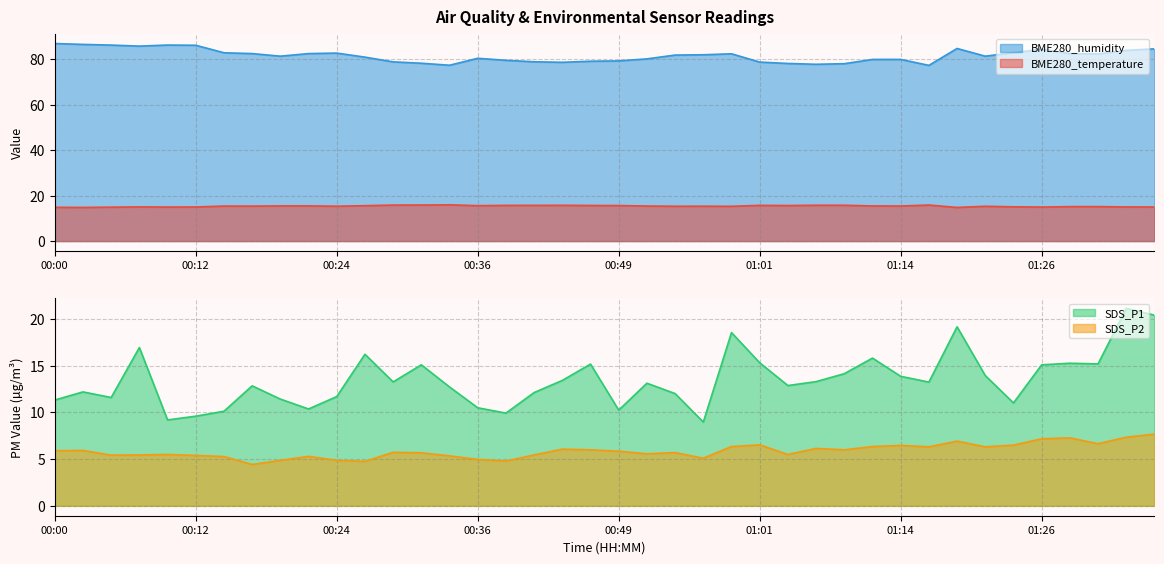

At 00:56, list the series in order from smallest to largest.

SDS_P2, SDS_P1, BME280_temperature, BME280_humidity